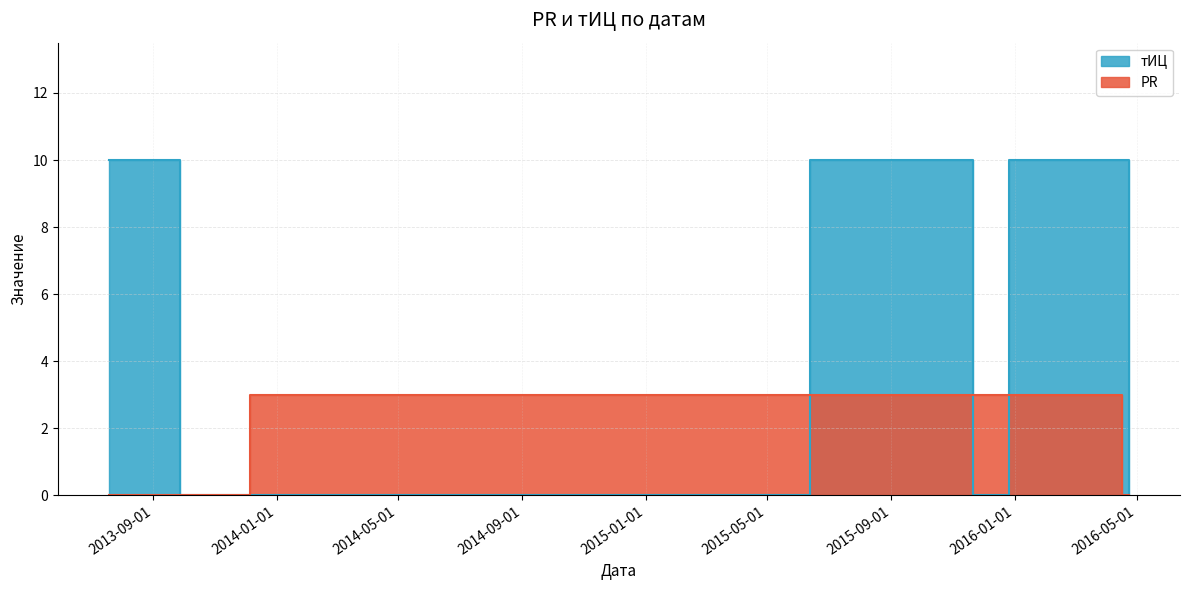

What is the label of the 6th point from the right?

2013-12-06